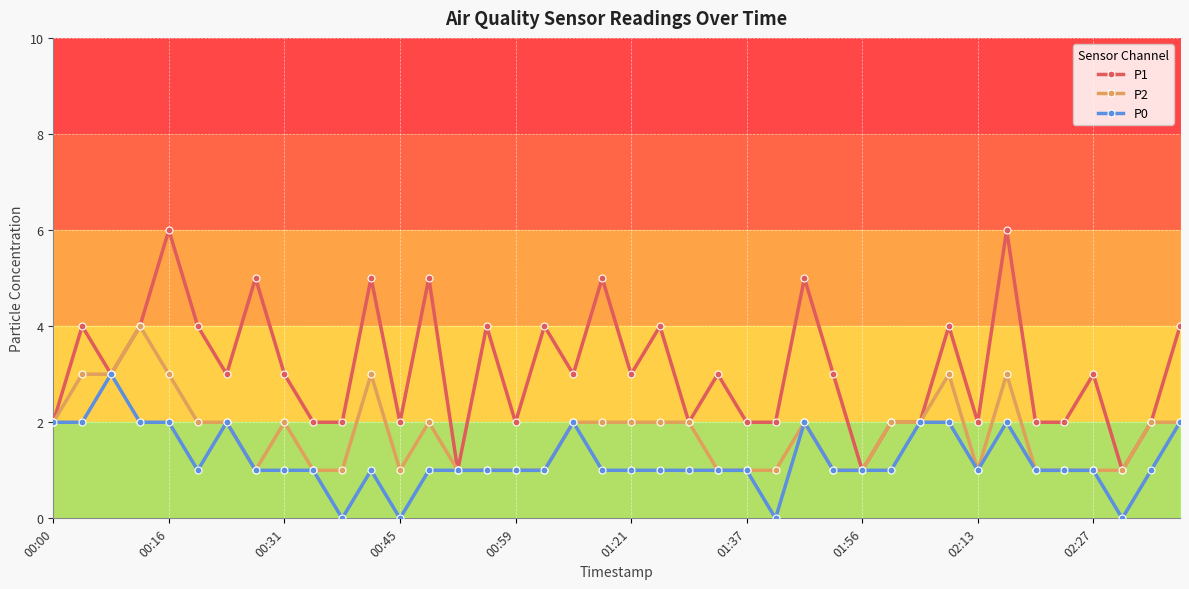

True or false: P1 has more than 2 interior local peaks.

True